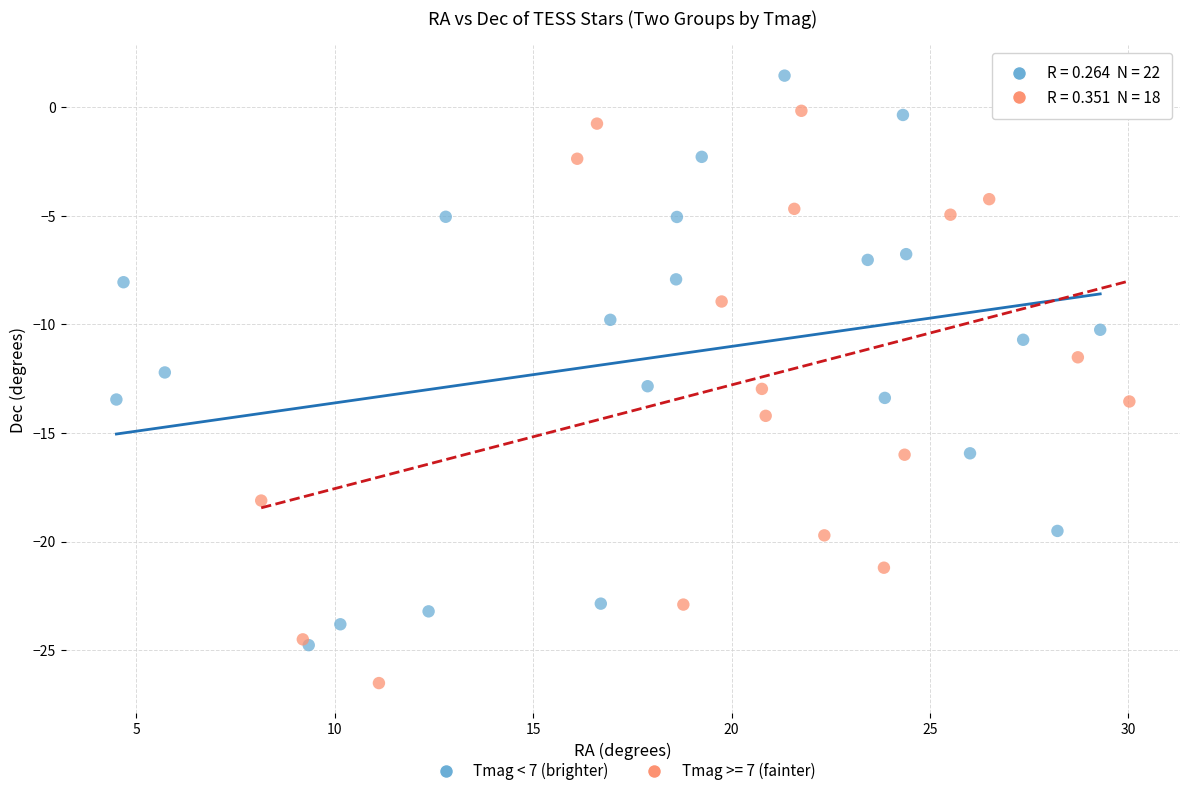

Which series reaches the minimum Y coordinate?

Tmag >= 7 (fainter)